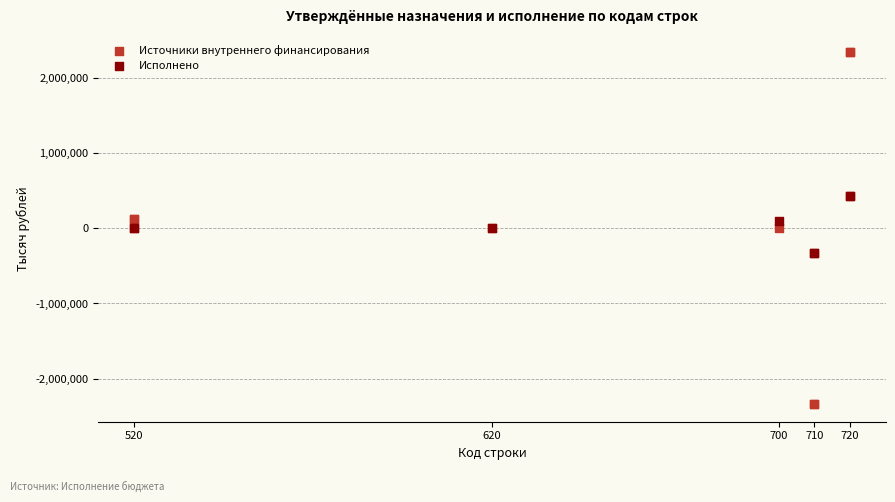

Which series has the largest Y range (max minus min)?

Источники внутреннего финансирования